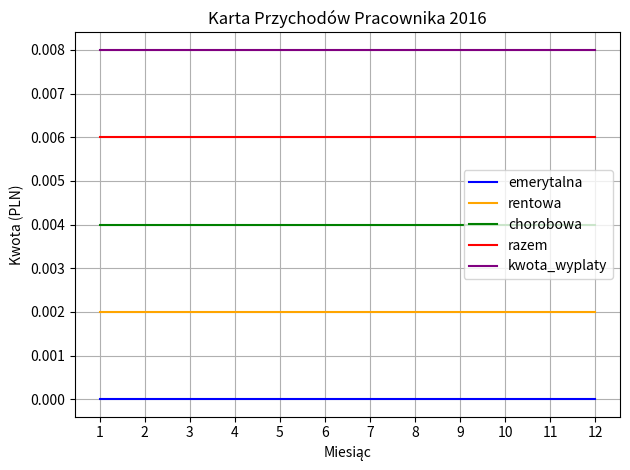

Is it true that emerytalna equals 0.0 at 5?

True